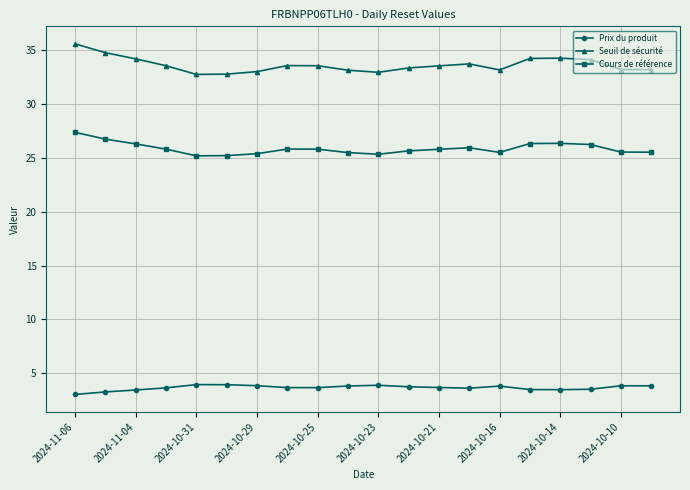

What is the value of the Cours de référence point at the 4th from the left?

25.8